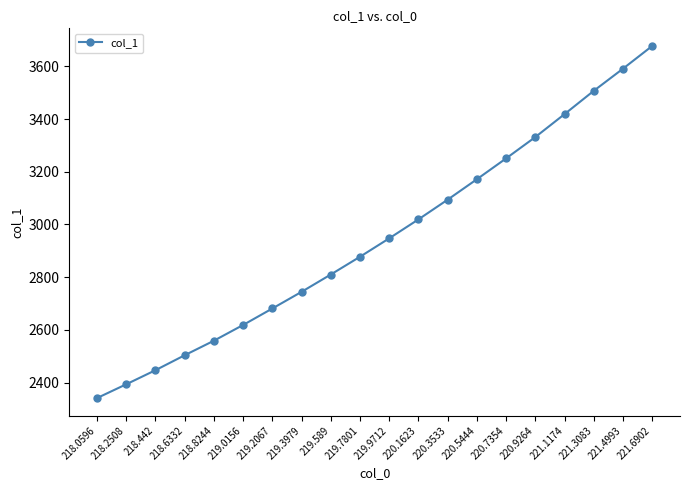

What is the sum of the values at 219.3979 and 219.2067?

5425.6